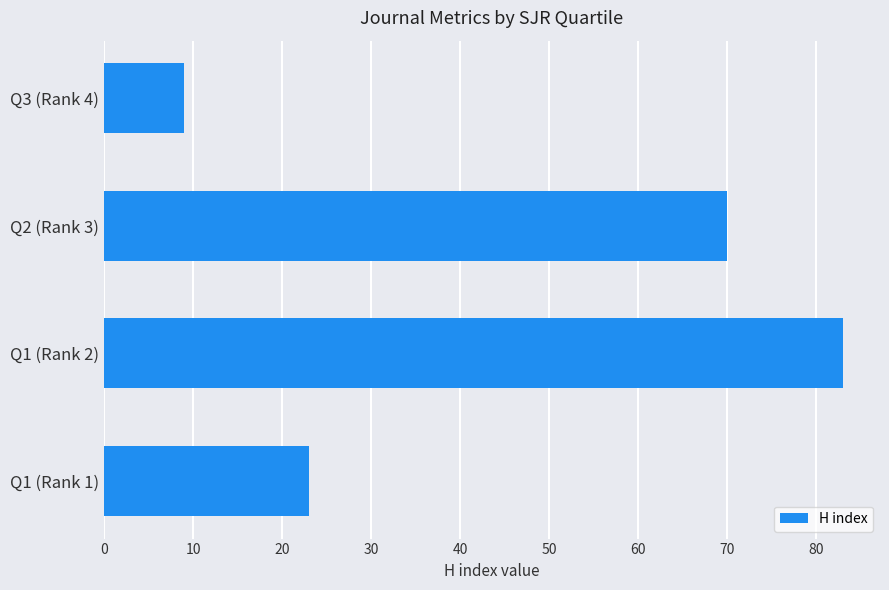

At which label is the value closest to 46?

Q1 (Rank 1)